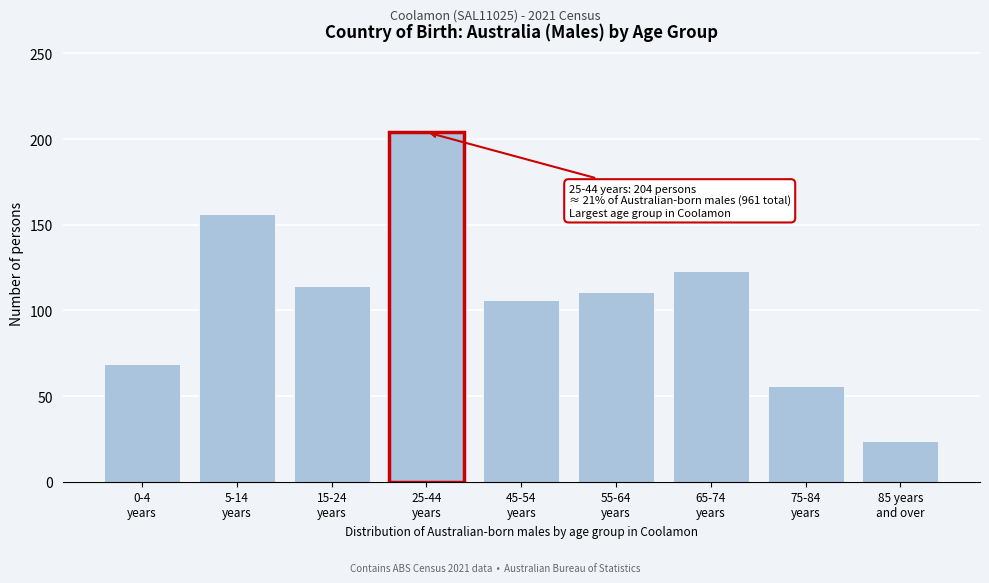

Reading left to right, list all the values displayed in this chart.

69	156	114	204	106	111	123	56	24